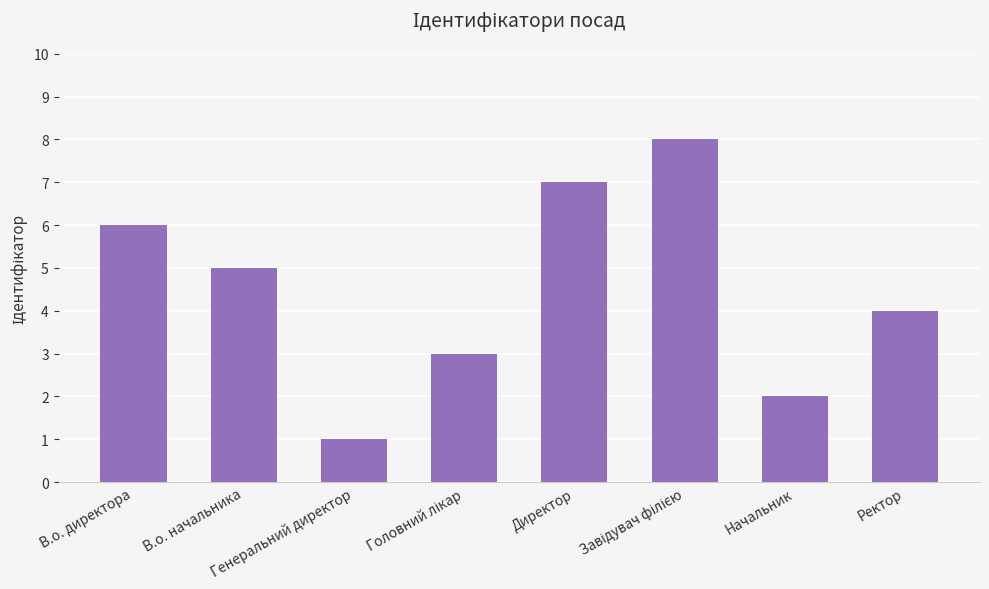

How many bars are there in total?

8